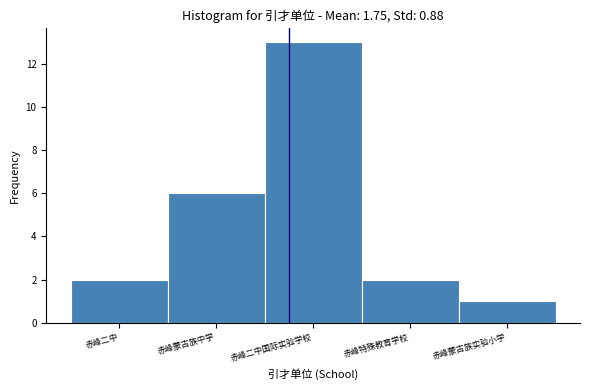

Reading left to right, transcribe all the data shown in this chart.

赤峰二中=2	赤峰蒙古族中学=6	赤峰二中国际实验学校=13	赤峰特殊教育学校=2	赤峰蒙古族实验小学=1